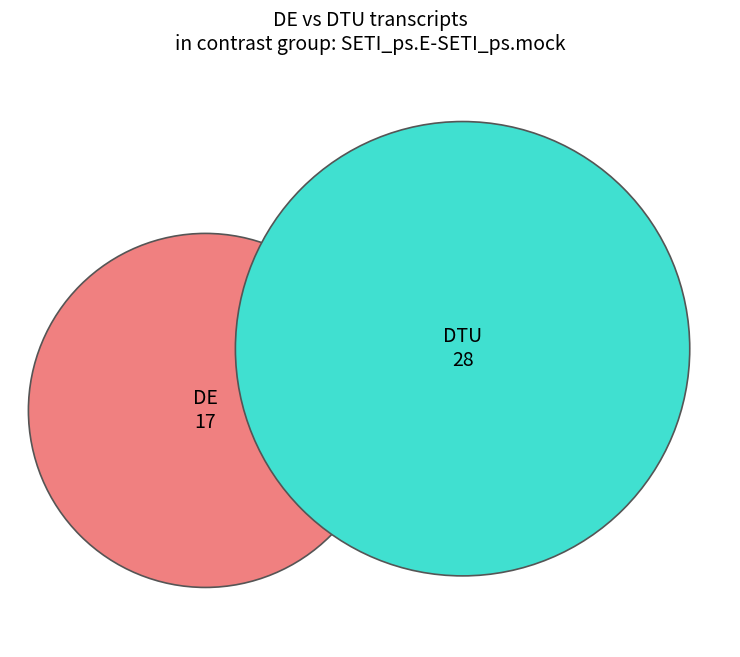

Is there any slice that represents more than half of the pie?

No